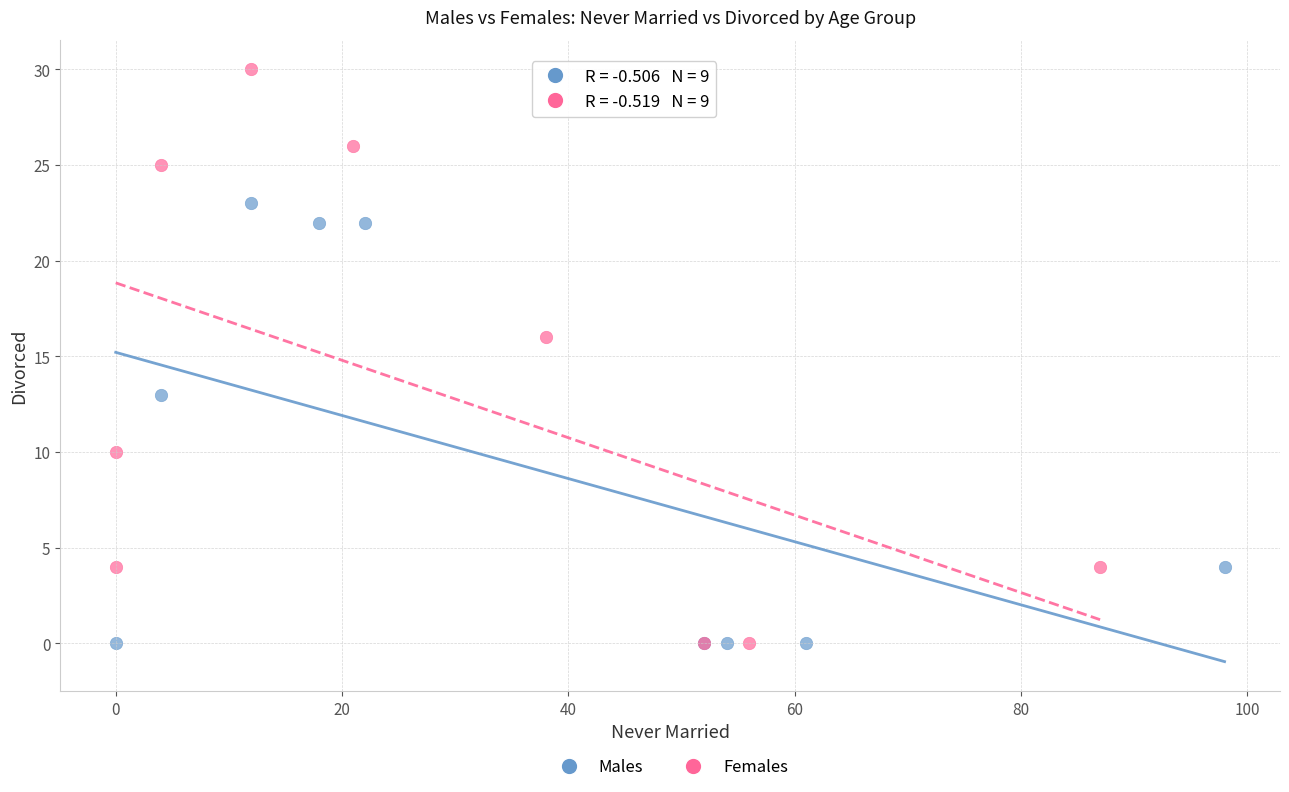

Which series reaches the maximum Y coordinate?

Females